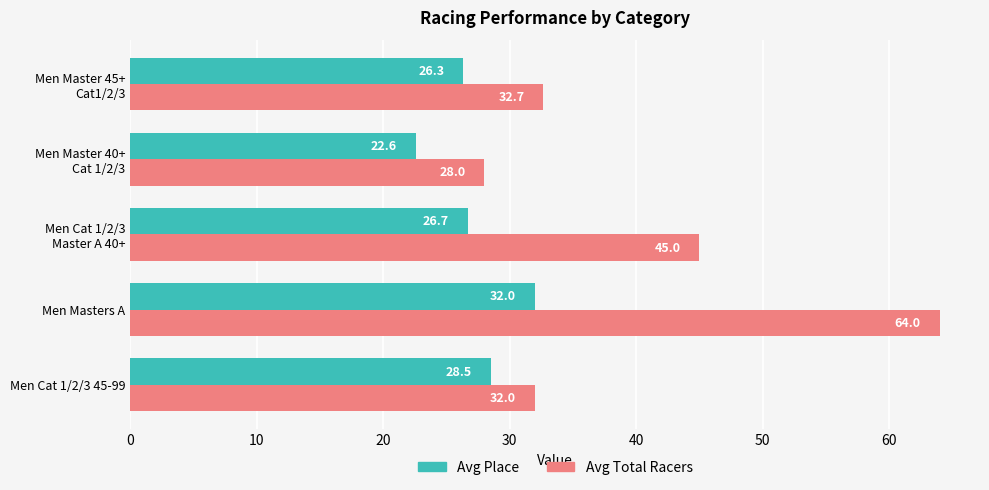

Where is Avg Place nearest to the value 27?

Men Cat 1/2/3
Master A 40+